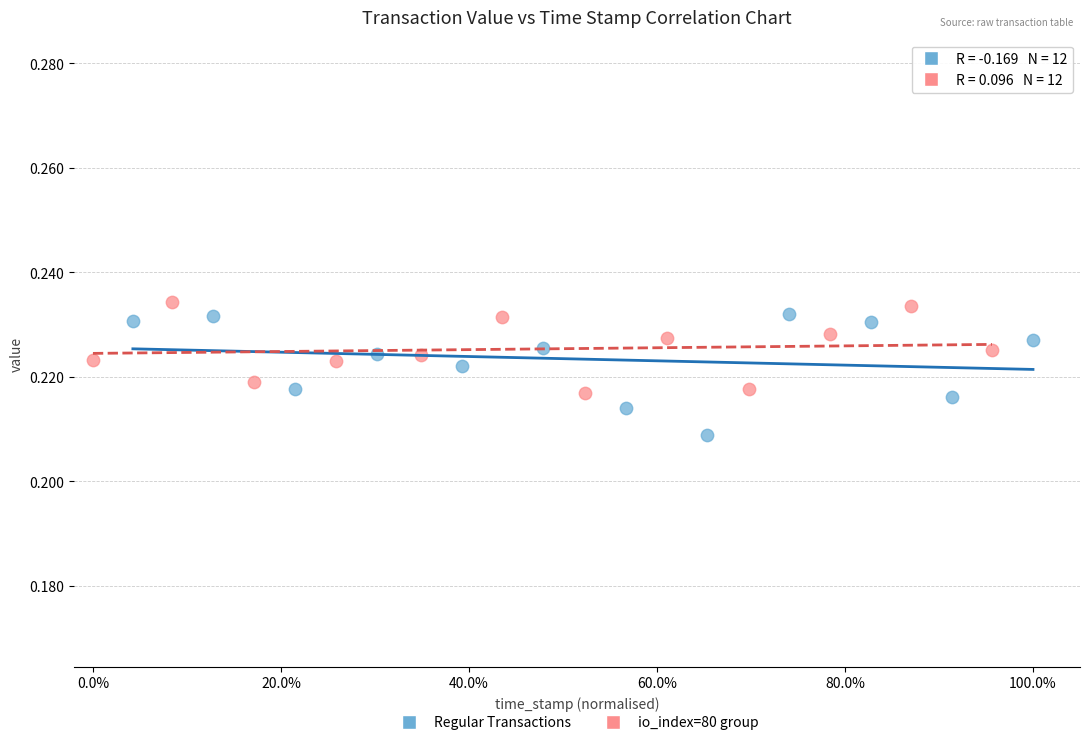

What are all the series names shown in the legend?

Regular Transactions, io_index=80 group